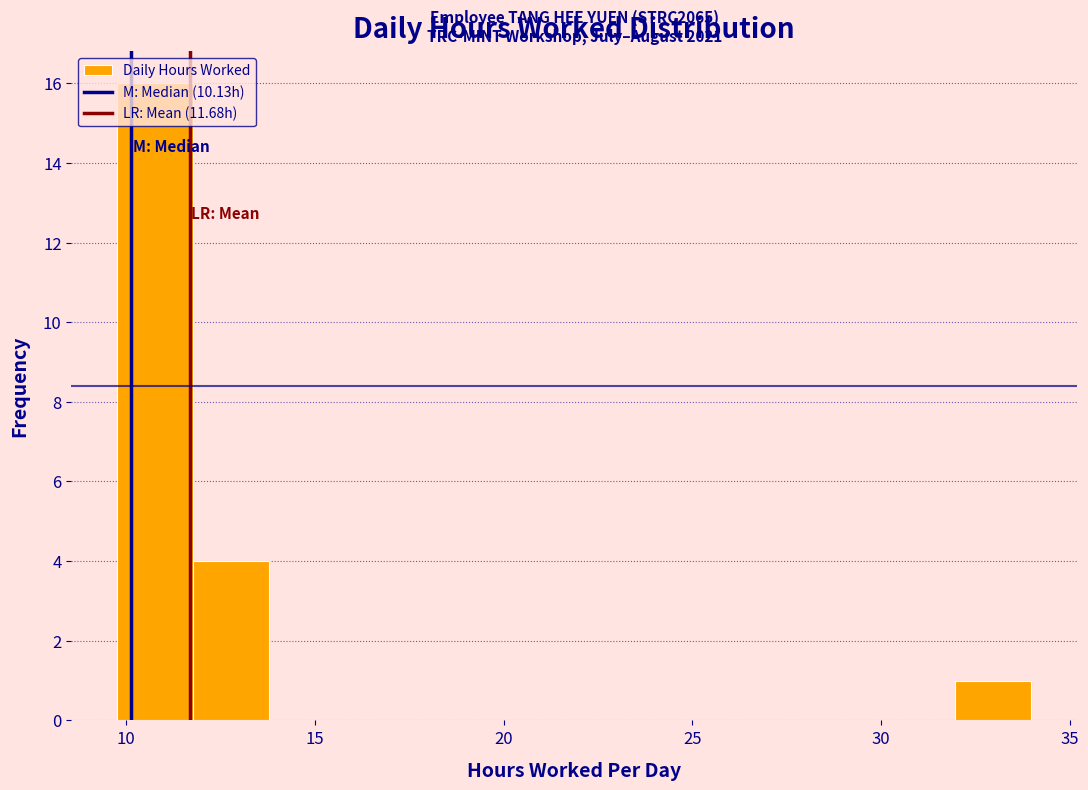

Over which range of the x-axis is the bar tallest?

10 to 12